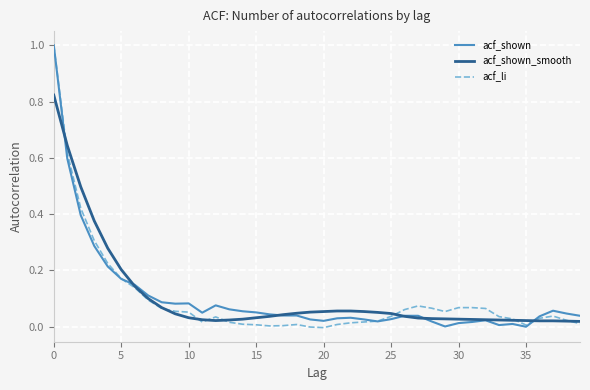

True or false: acf_shown_smooth and acf_li cross at least once.

True